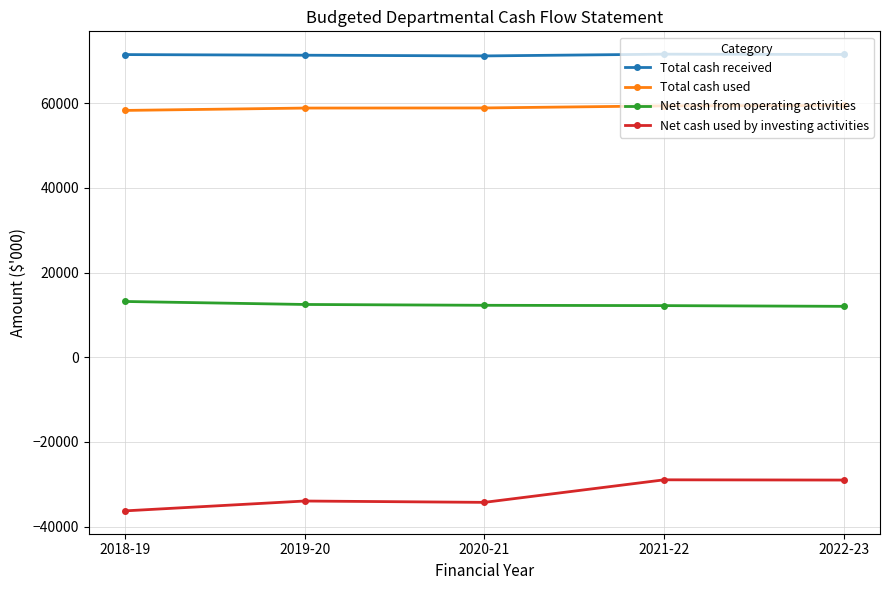

Is the value of Total cash used at 2018-19 greater than the value of Net cash used by investing activities at 2019-20?

Yes